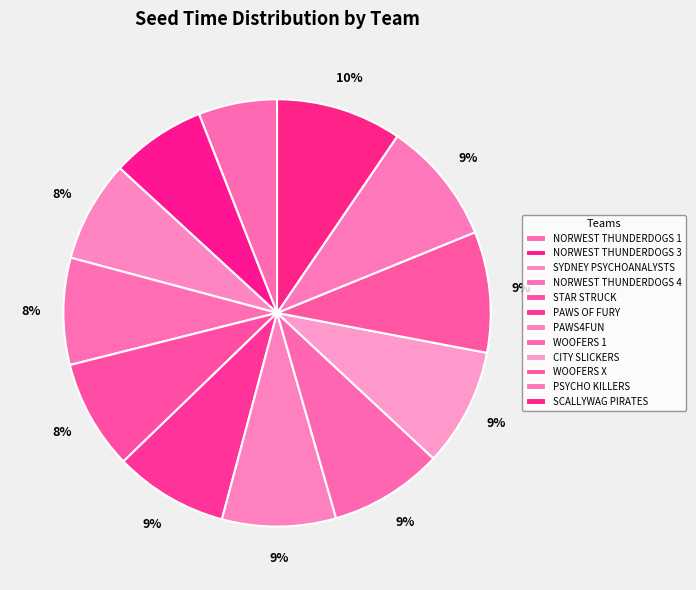

How many slices are in this pie chart?

12